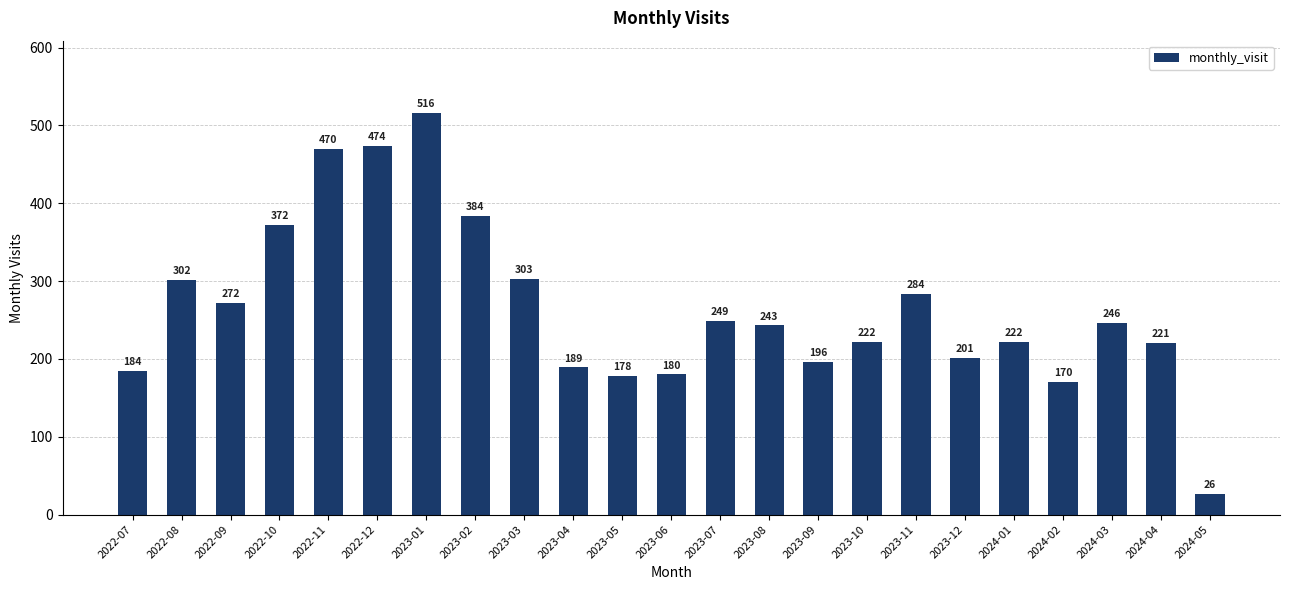

At which label does the data first exceed 243?

2022-08